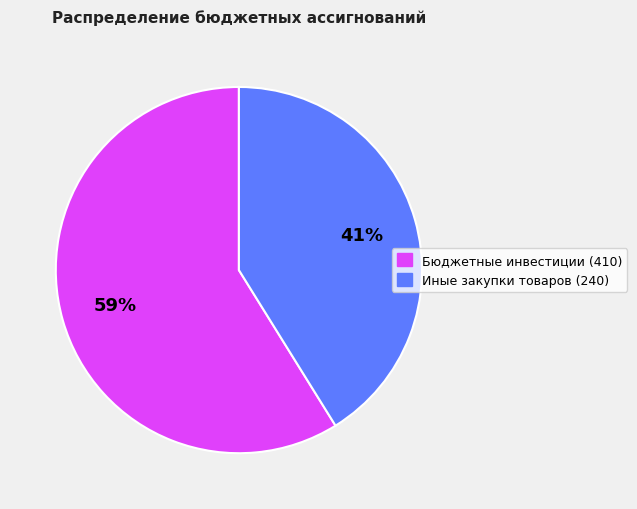

Approximately how many times larger is the value at Бюджетные инвестиции (410) compared to Иные закупки товаров (240)?

1.4